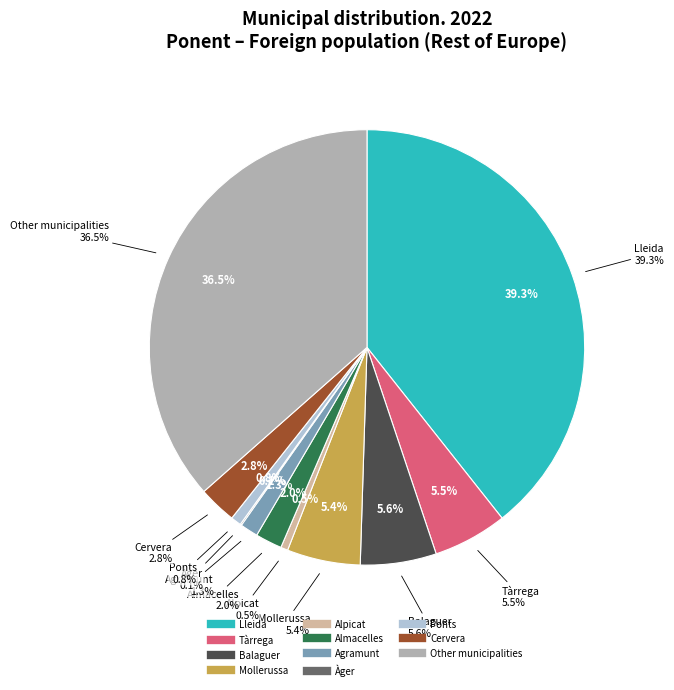

Does Cervera account for over 50% of the chart?

No